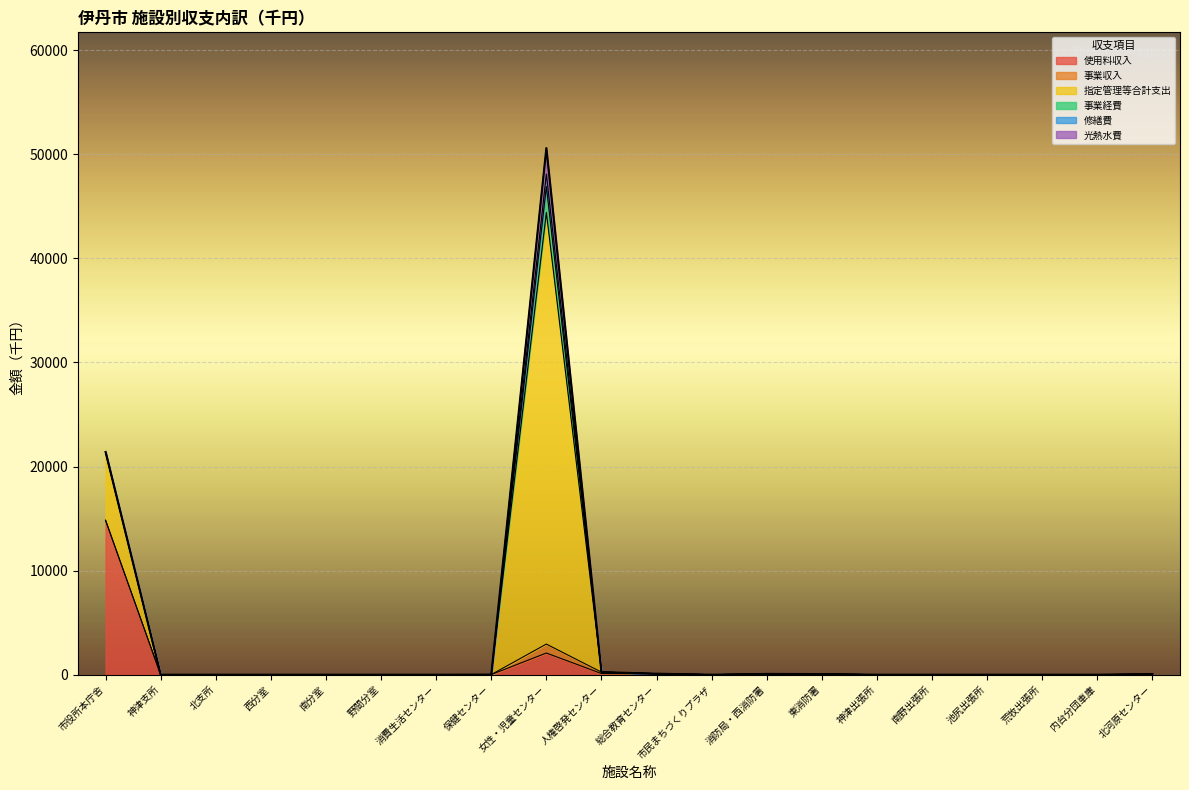

What is the value of the 事業収入 point at the 9th from the left?

860